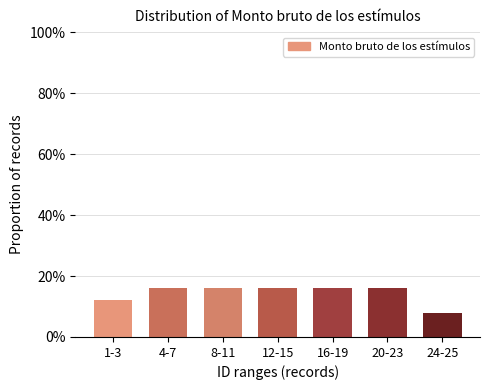

Does the chart contain any negative values?

No